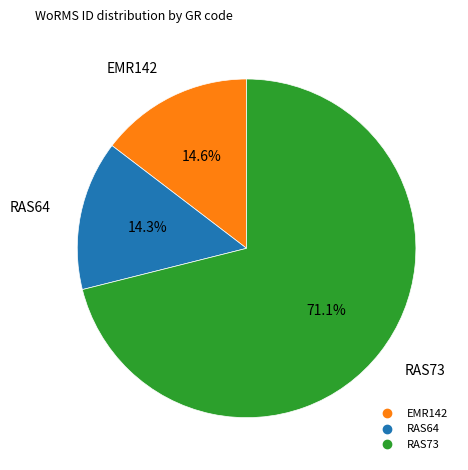

Which slice represents more than half of the pie?

RAS73